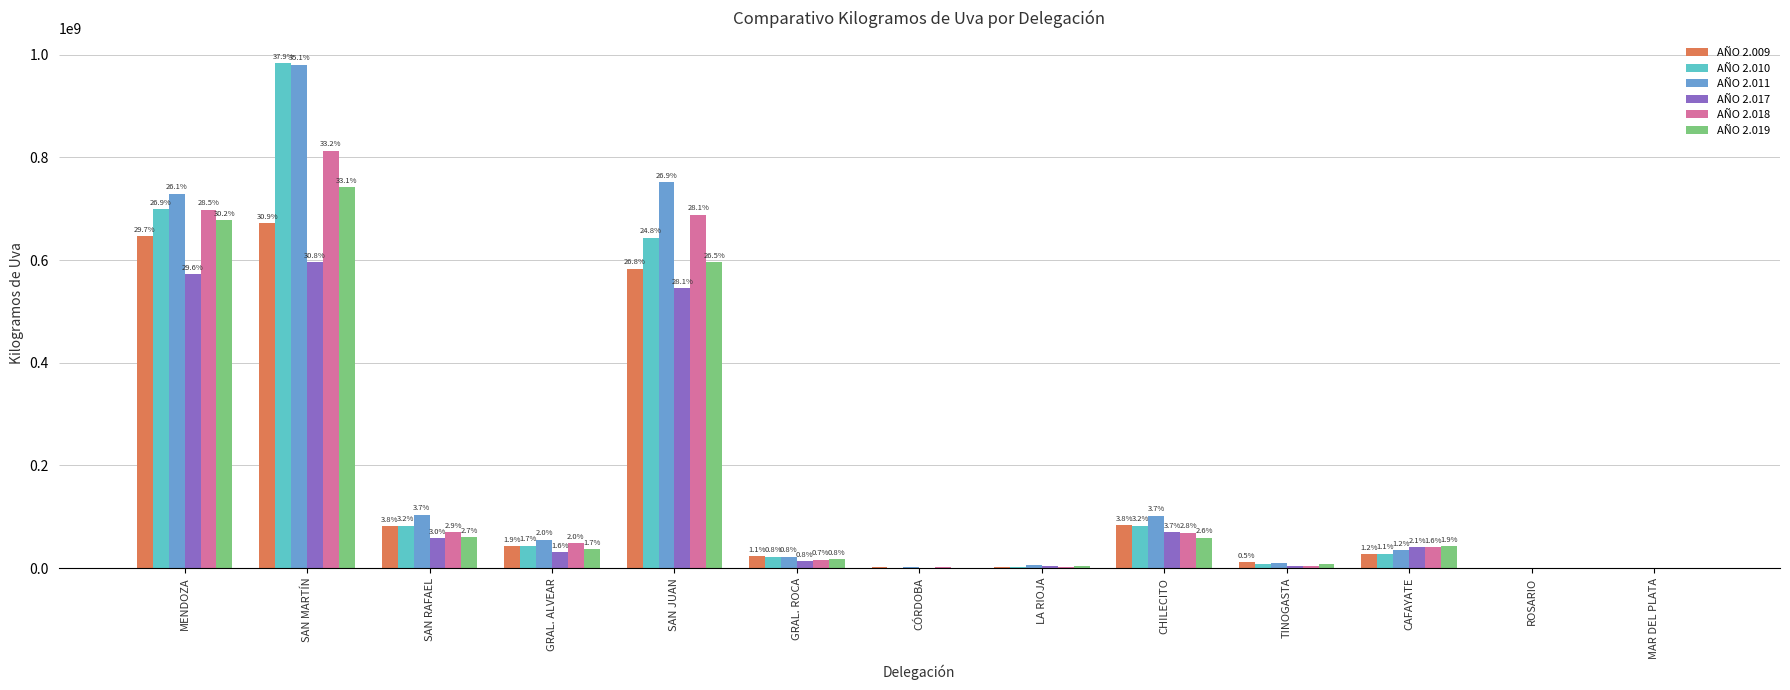

What is the sum of the AÑO 2.019 values at LA RIOJA and ROSARIO?

3251960